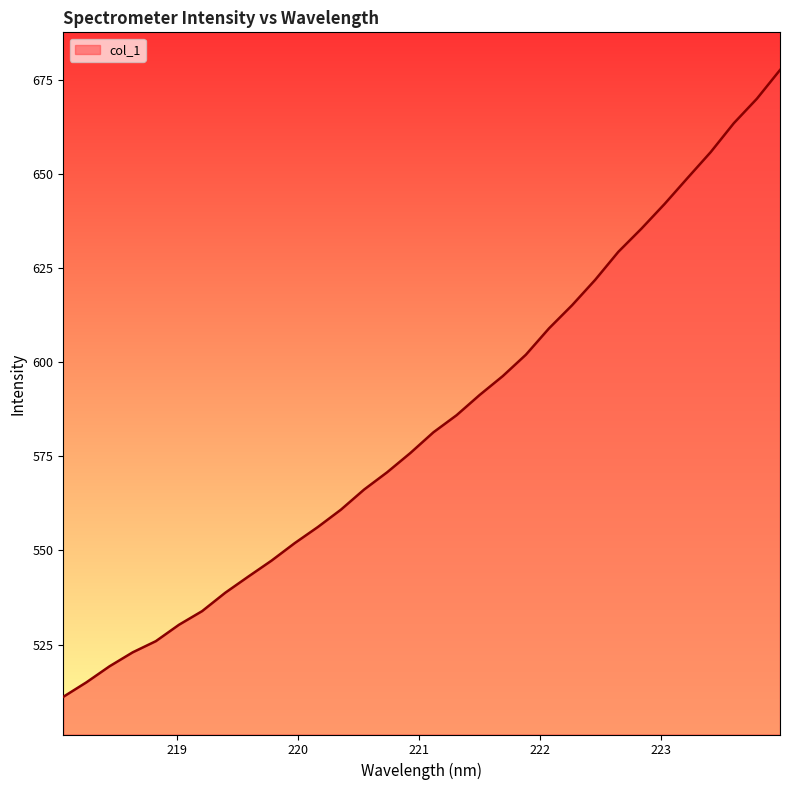

Reading left to right, list all the values displayed in this chart.

511.1	515.0	519.2	522.9	525.9	530.3	533.9	538.8	543.1	547.3	551.9	556.2	560.8	566.1	570.7	575.8	581.3	585.9	591.3	596.3	601.9	608.9	615.1	621.8	629.3	635.4	641.9	648.9	655.7	663.4	669.9	677.5